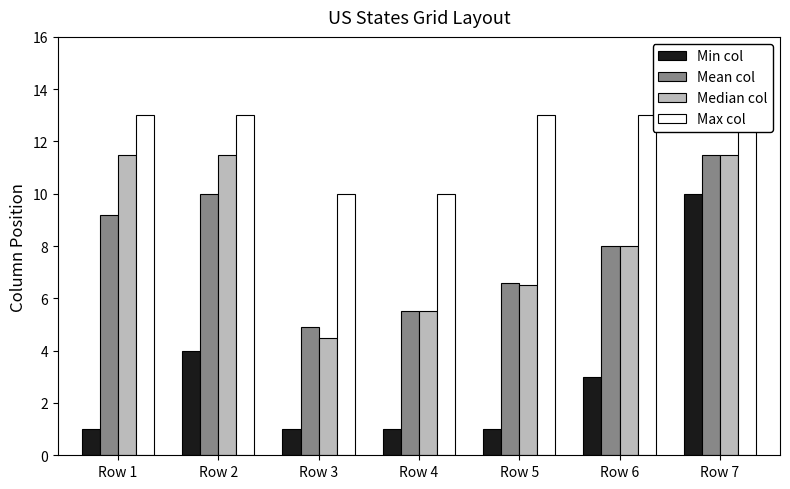

The value of Mean col at Row 2 is 4.1. True or false?

False